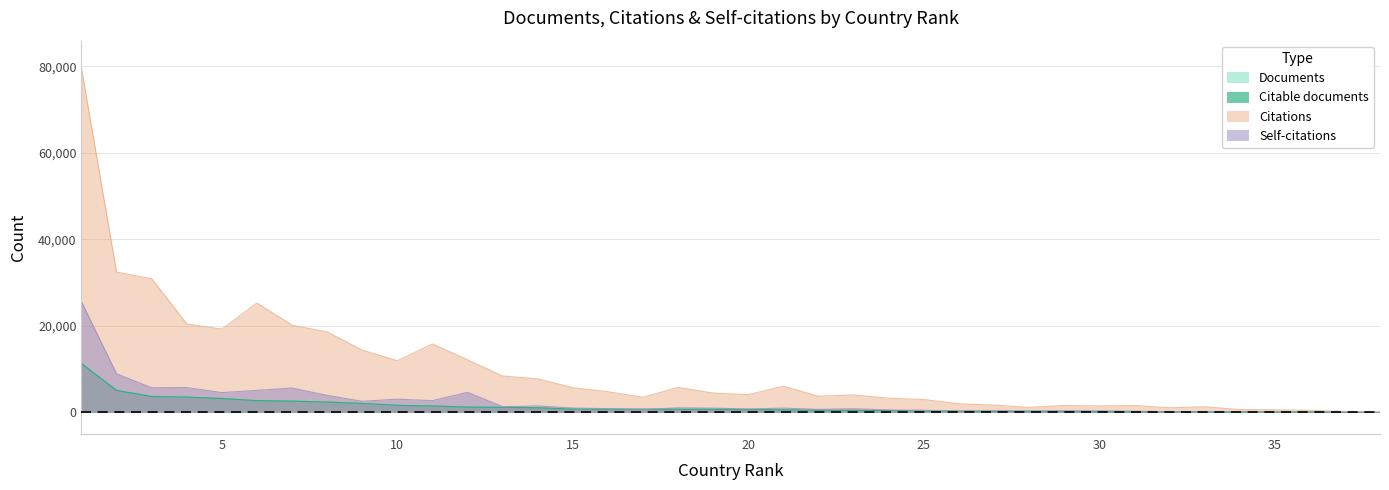

Reading left to right, list all the values displayed in this chart.

Documents: 1=11390	2=5133	3=3719	4=3554	5=3239	6=2725	7=2649	8=2404	9=2083	10=1642	11=1497	12=1234	13=1189	14=1076	15=763	16=740	17=733	18=727	19=721	20=675	21=592	22=495	23=464	24=452	25=326	26=290	27=246	28=238	29=237	30=209	31=179	32=165	33=152	34=104	35=71	36=61	37=17	38=8
Citable documents: 1=11250	2=5082	3=3666	4=3529	5=3199	6=2704	7=2591	8=2377	9=2060	10=1622	11=1468	12=1228	13=1170	14=1064	15=760	16=737	17=729	18=714	19=706	20=663	21=581	22=486	23=459	24=449	25=324	26=288	27=244	28=235	29=237	30=208	31=176	32=164	33=152	34=104	35=71	36=60	37=17	38=8
Citations: 1=79535	2=32413	3=30881	4=20455	5=19248	6=25263	7=20153	8=18599	9=14368	10=11925	11=15813	12=12154	13=8406	14=7751	15=5714	16=4763	17=3498	18=5775	19=4453	20=4099	21=6045	22=3736	23=4034	24=3281	25=2965	26=2000	27=1686	28=1153	29=1602	30=1473	31=1592	32=1060	33=1298	34=646	35=612	36=455	37=226	38=45
Self-citations: 1=25570	2=8917	3=5692	4=5729	5=4575	6=5087	7=5638	8=3926	9=2563	10=3053	11=2712	12=4637	13=1322	14=1477	15=1002	16=862	17=686	18=1048	19=981	20=801	21=984	22=690	23=838	24=558	25=481	26=284	27=391	28=327	29=345	30=340	31=273	32=142	33=163	34=162	35=79	36=85	37=52	38=2